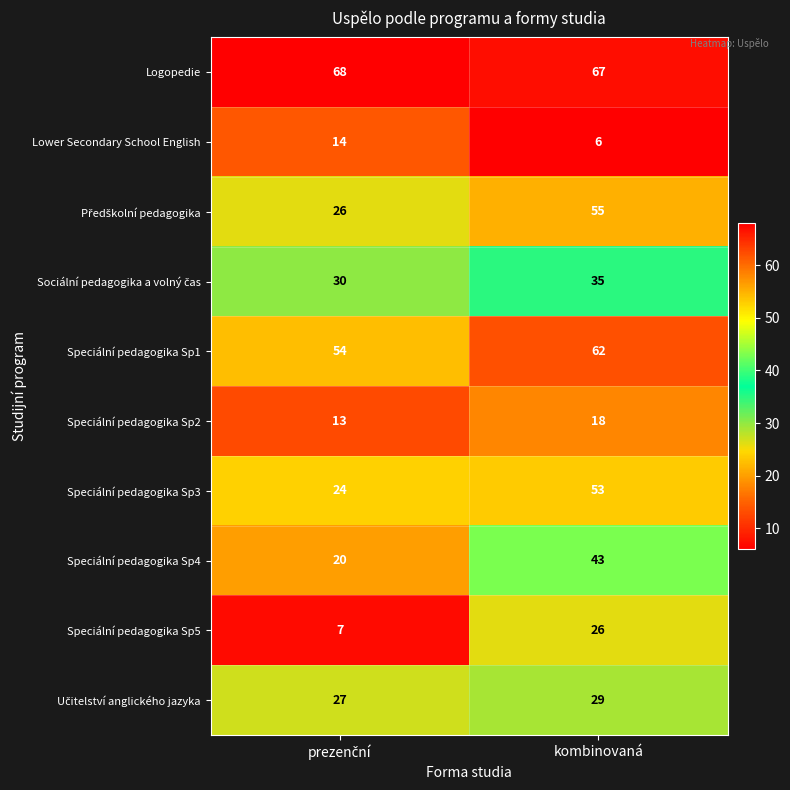

What is the minimum value shown in the chart?

6